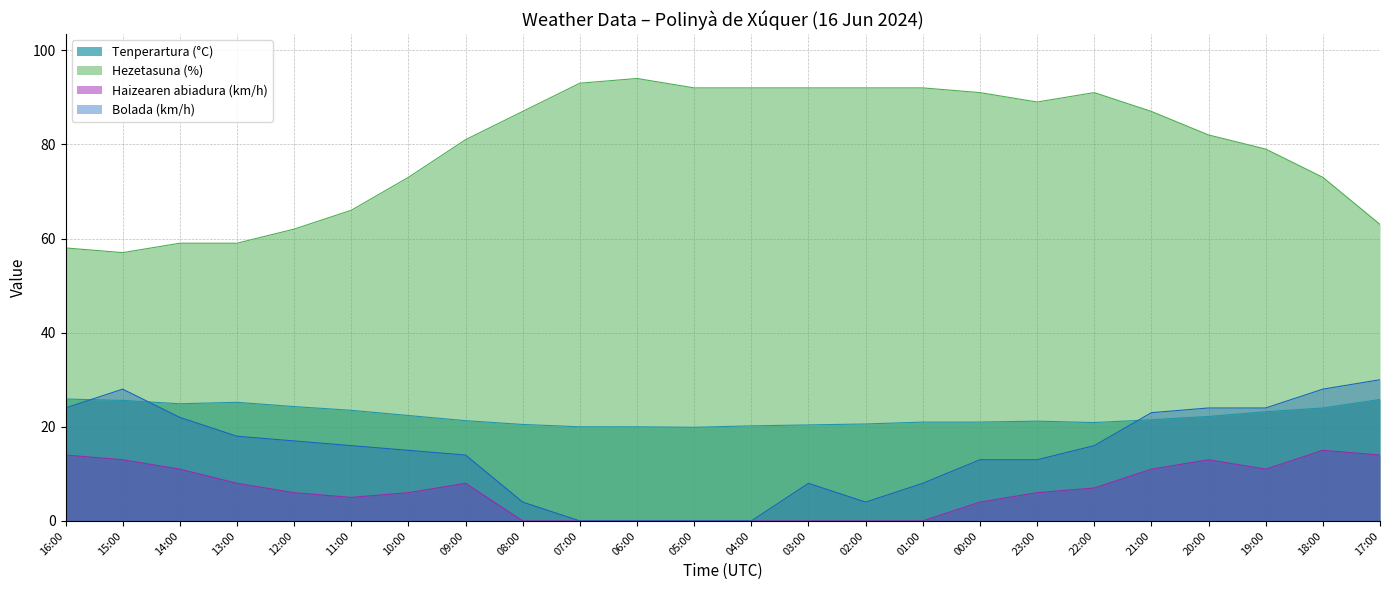

Rank the series at 19:00 from highest to lowest value.

Hezetasuna (%), Bolada (km/h), Tenperartura (°C), Haizearen abiadura (km/h)